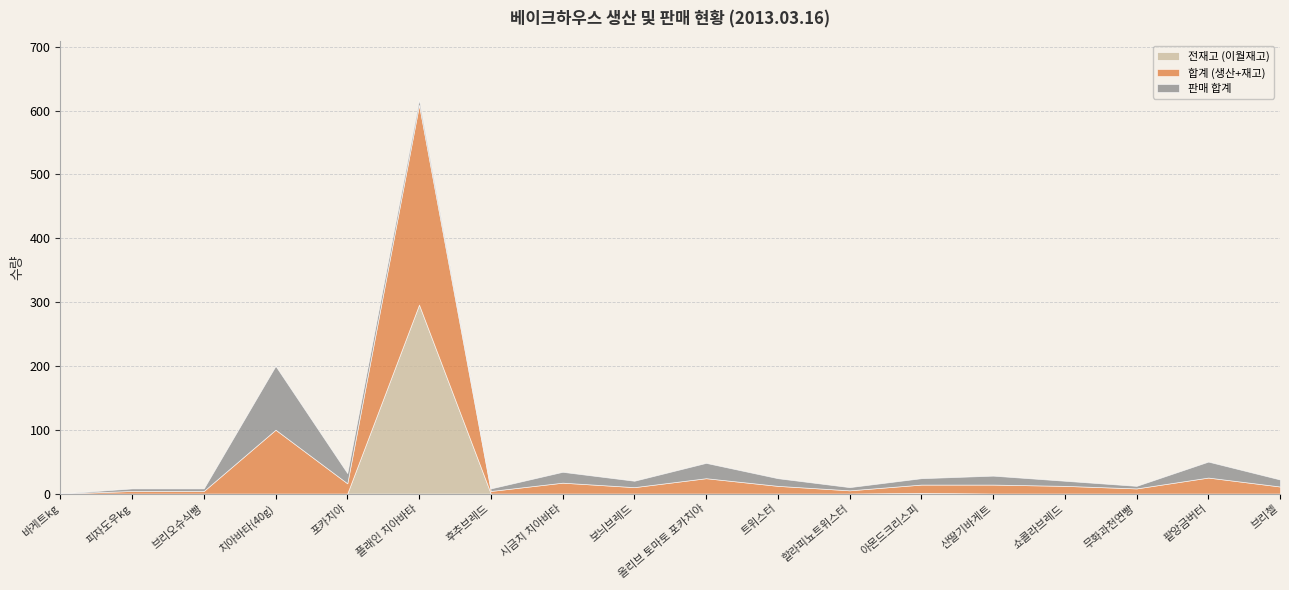

The 전재고 (이월재고) series shows -182 at 브리첼. True or false?

False